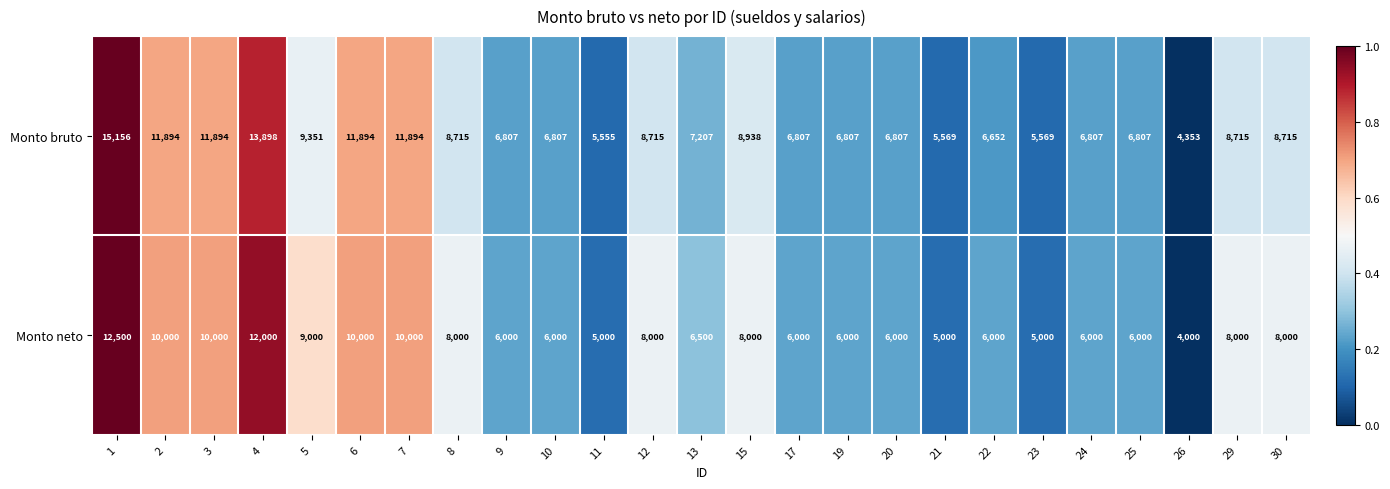

What is the difference between the Monto bruto values at 4 and 19?

7091